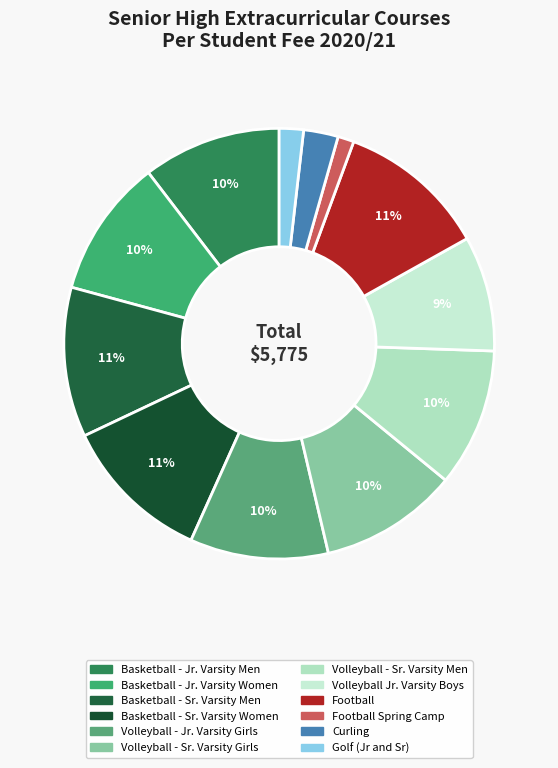

How many segments does this pie chart have?

12